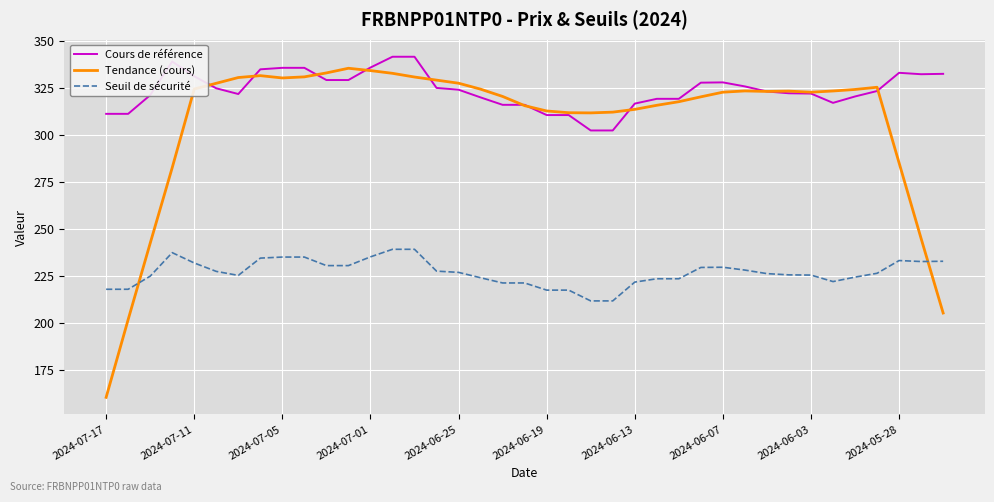

What is the lowest value of the Seuil de sécurité series?

211.8